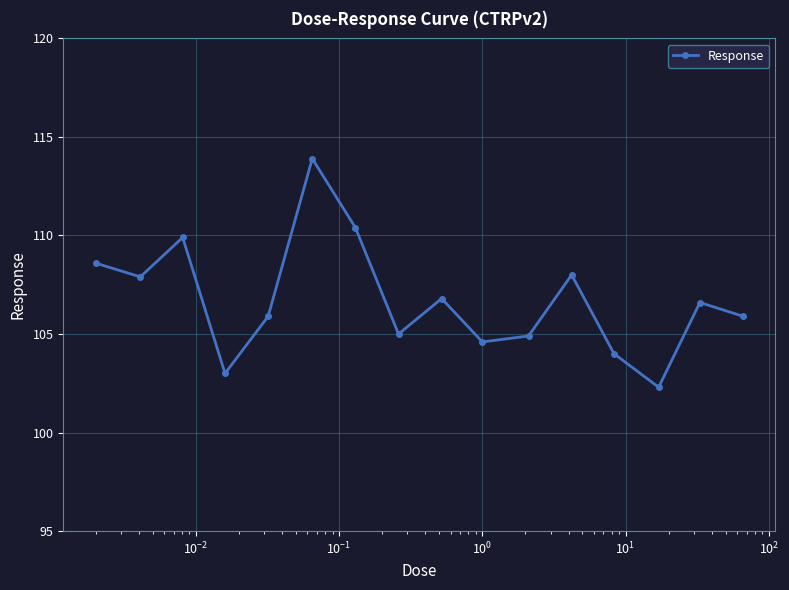

What is the value of the 12th point from the left?

108.0